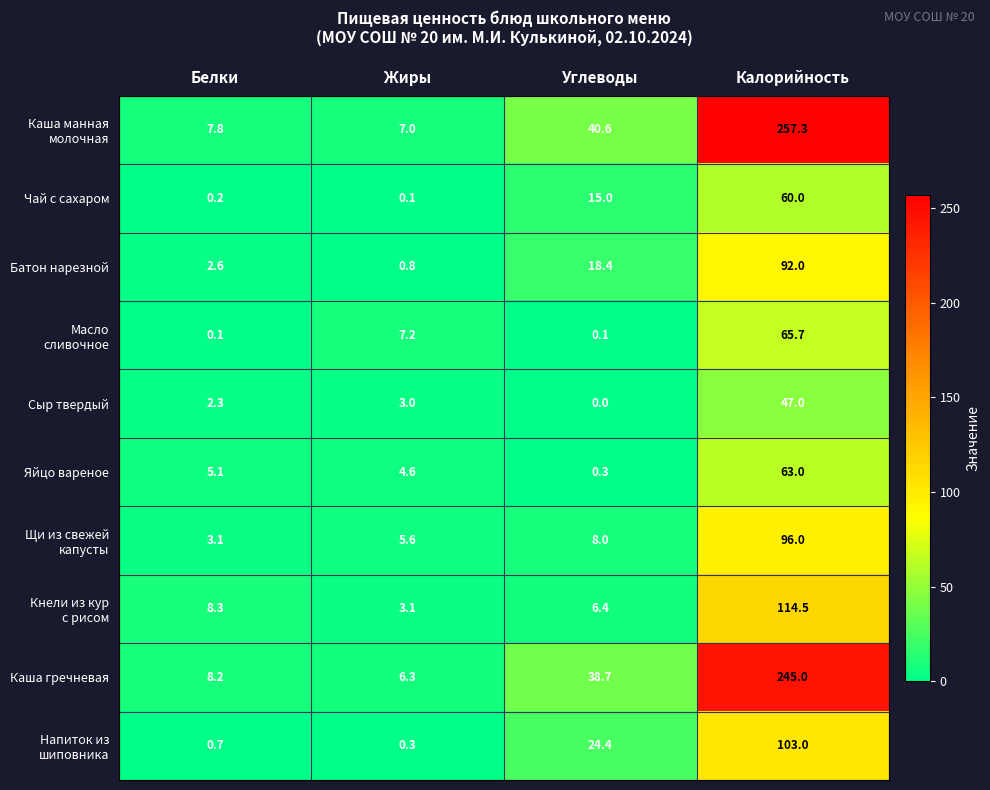

What is the difference between the maximum and minimum values in the Яйцо вареное series?

62.7